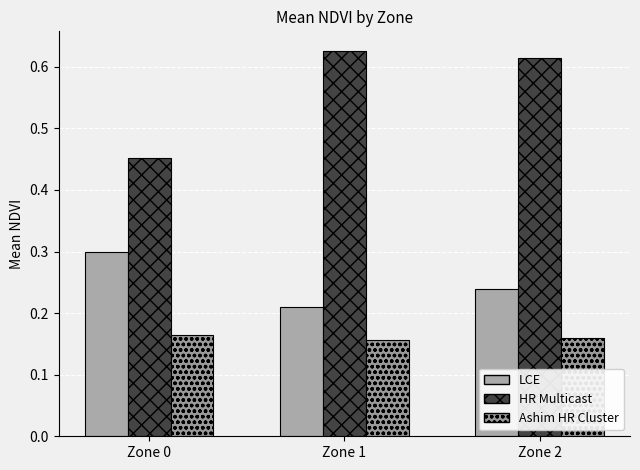

What is the value of the Ashim HR Cluster bar at the 2nd from the left?

0.2